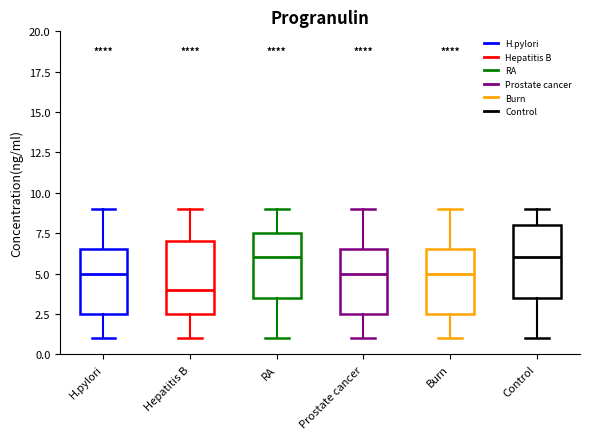

Reading left to right, read every box against the y-axis: the position of its median line, the range the box covers, and the ends of its whiskers. The values are not printed on the chart, so give them approximately, as read against the axis.

H.pylori: median 5.0, box 2.5 to 6.5, whiskers 1.0 to 9.0
Hepatitis B: median 4.0, box 2.5 to 7.0, whiskers 1.0 to 9.0
RA: median 6.0, box 3.5 to 7.5, whiskers 1.0 to 9.0
Prostate cancer: median 5.0, box 2.5 to 6.5, whiskers 1.0 to 9.0
Burn: median 5.0, box 2.5 to 6.5, whiskers 1.0 to 9.0
Control: median 6.0, box 3.5 to 8.0, whiskers 1.0 to 9.0